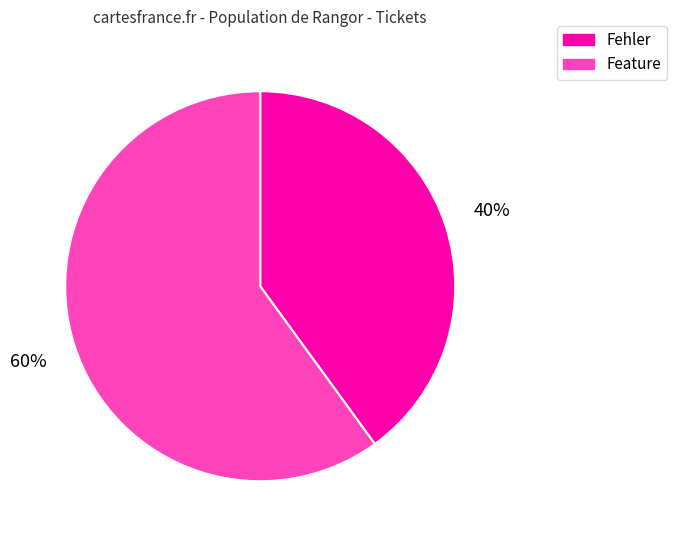

To the nearest percent, what is the average slice percentage?

50%